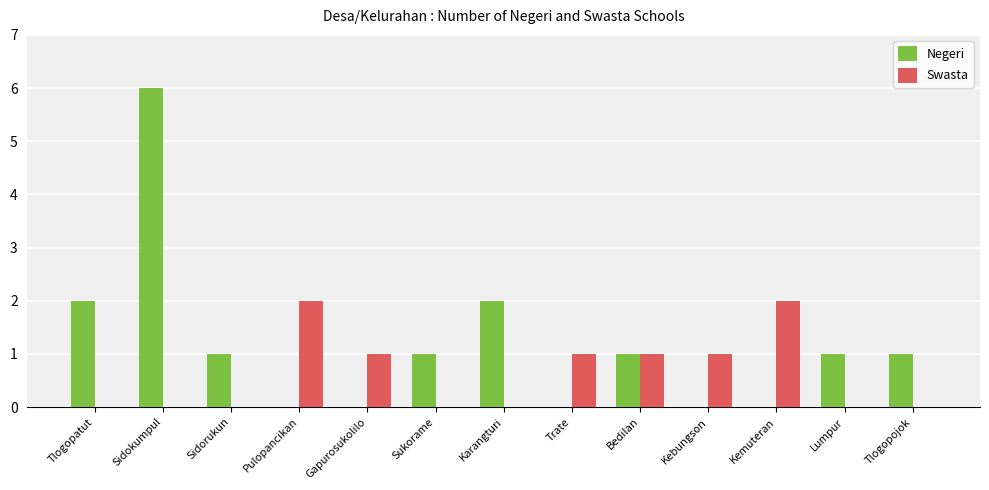

What is the spread (max minus min) of values at Kemuteran?

2